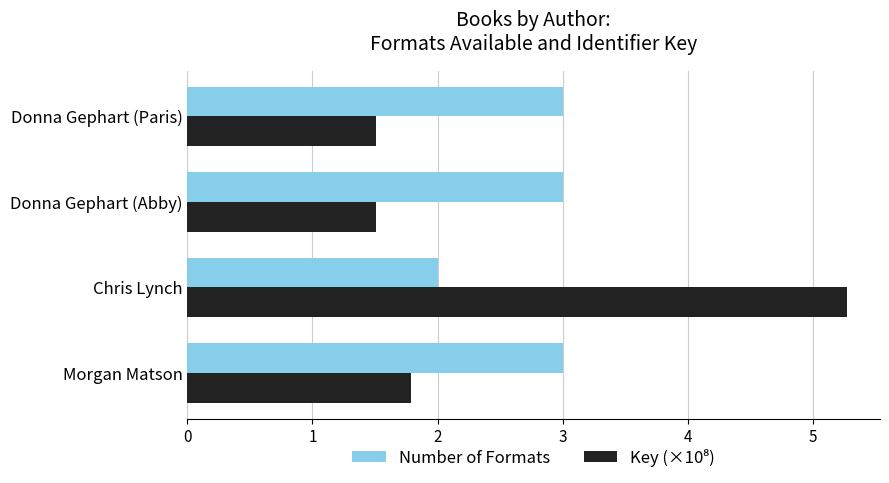

What is the sum of the Number of Formats values at Chris Lynch and Donna Gephart (Abby)?

5.0